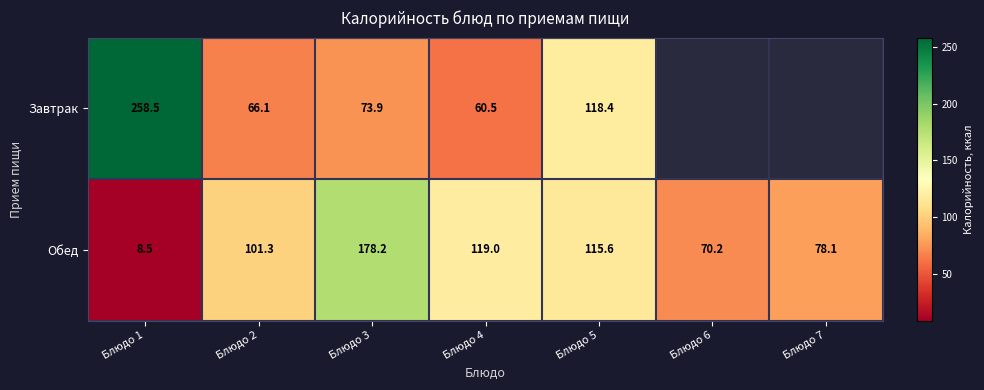

What is the smallest value displayed?

8.5